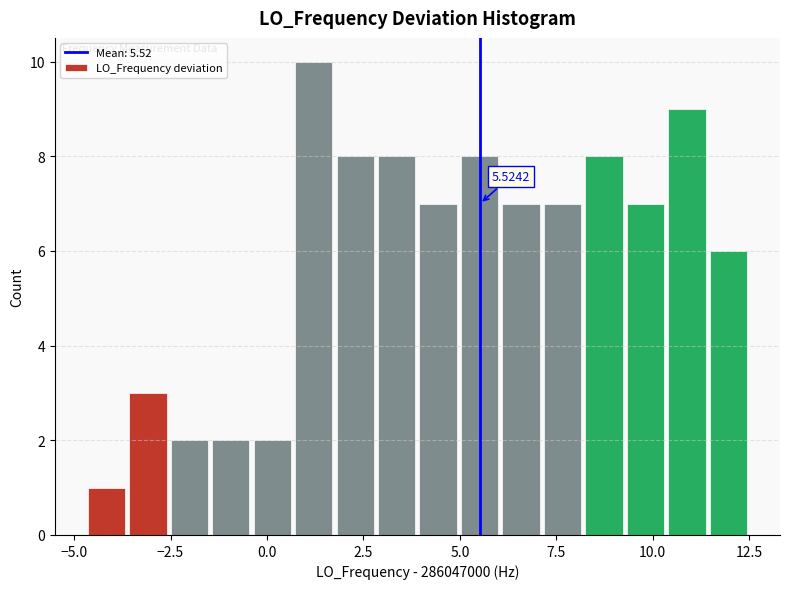

Read against the x-axis, roughly where is the centre of the tallest bar?

1.0